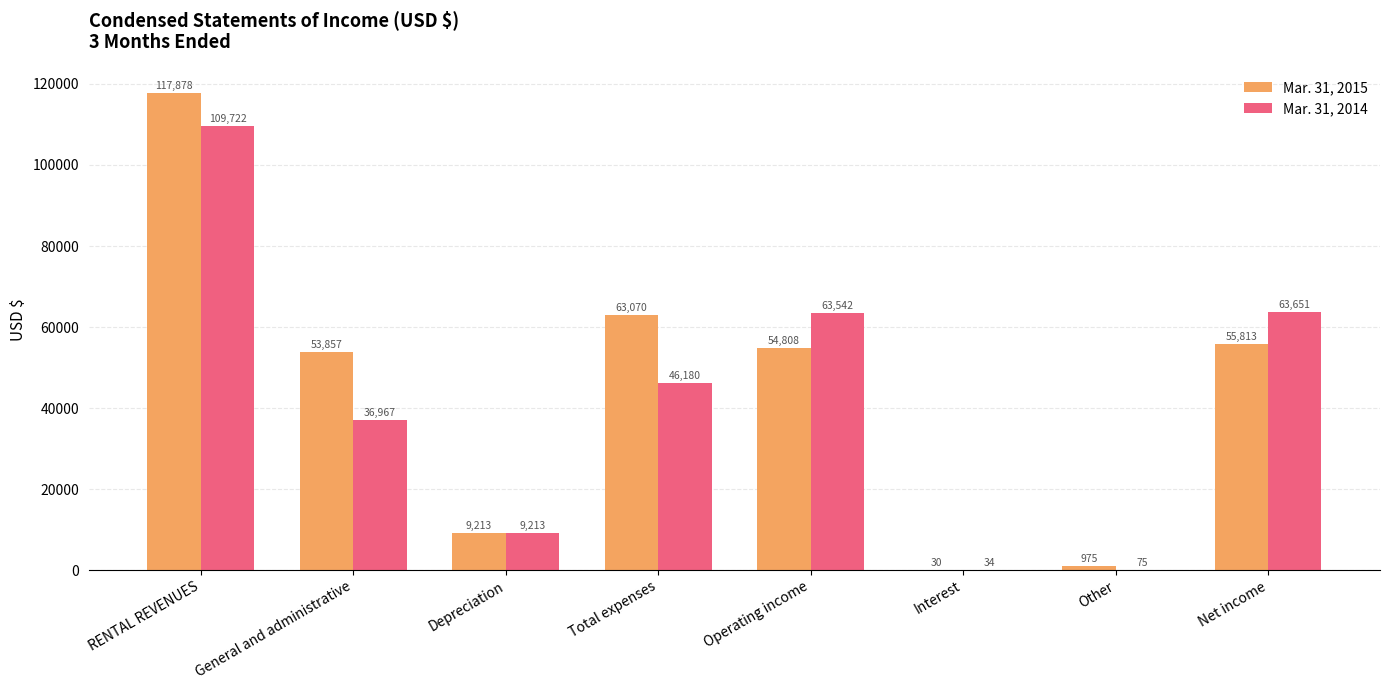

What is the total value across all series at Net income?

119464